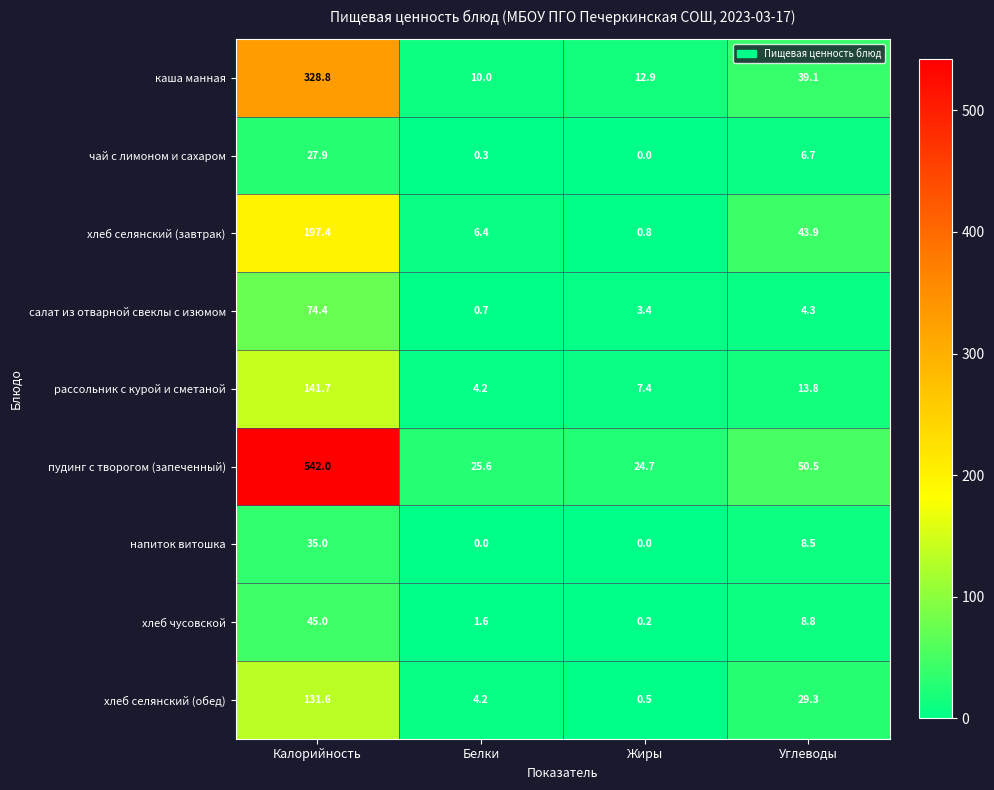

How many series are shown in this chart?

9